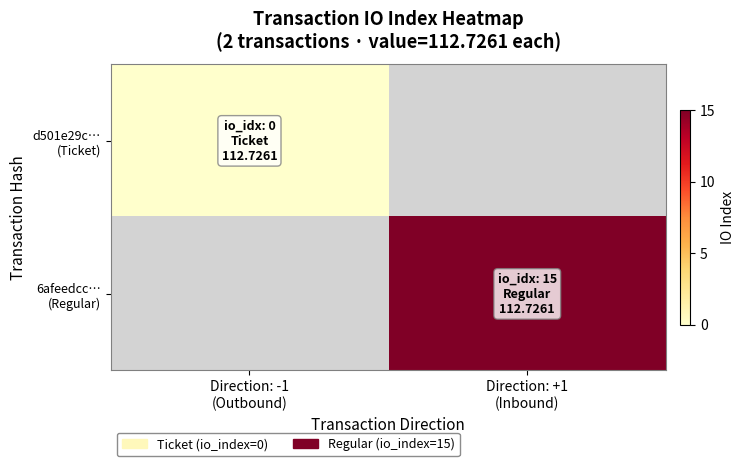

Rank the series at Direction: +1 (Inbound) from highest to lowest value.

d501e29c… (Ticket), 6afeedcc… (Regular)